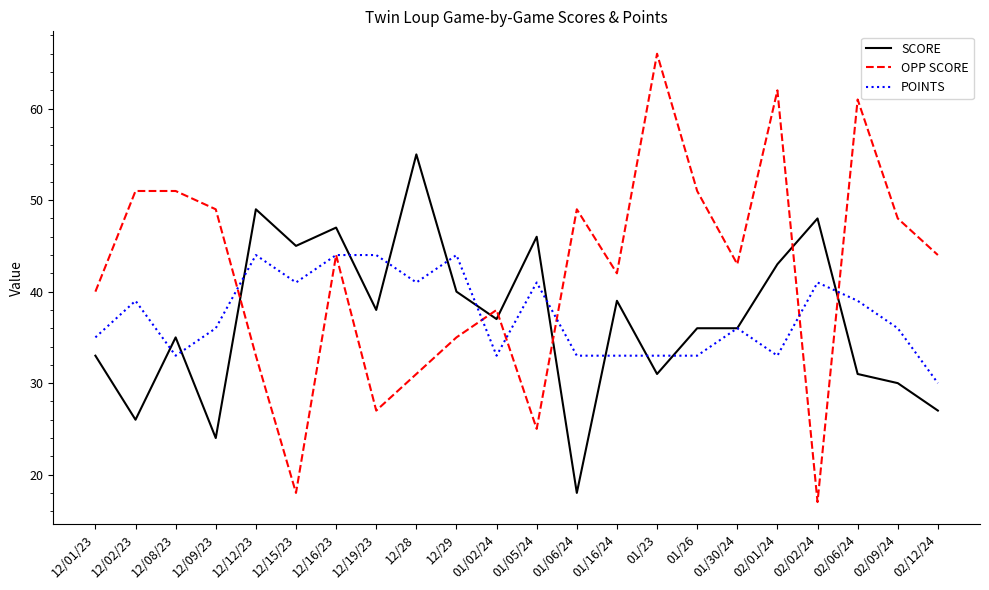

What position from the right is 12/01/23?

22